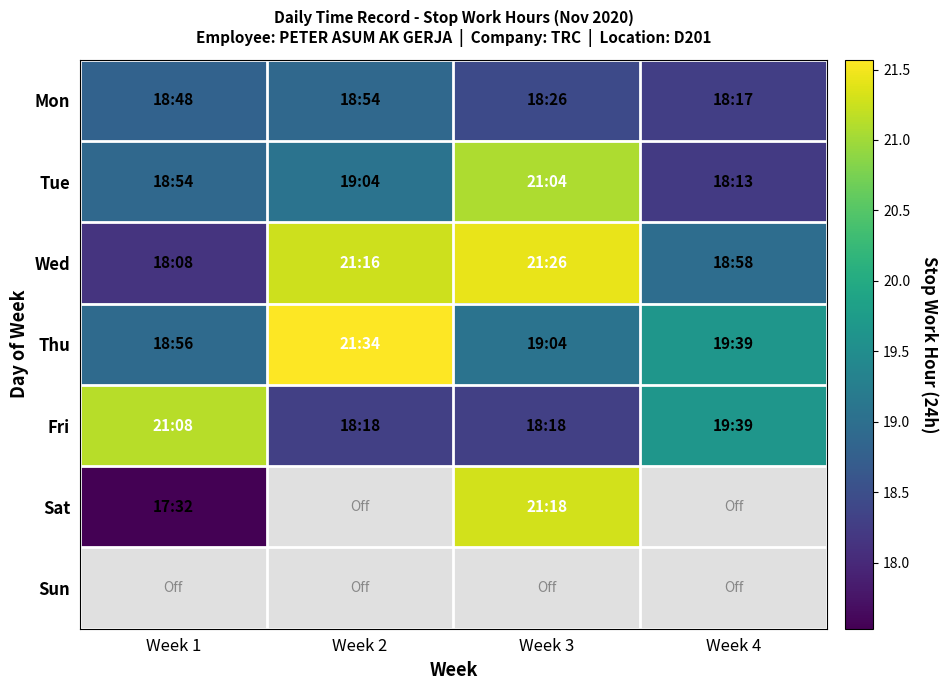

Rank the series at Week 2 from lowest to highest value.

Fri, Mon, Tue, Wed, Thu, Sat, Sun